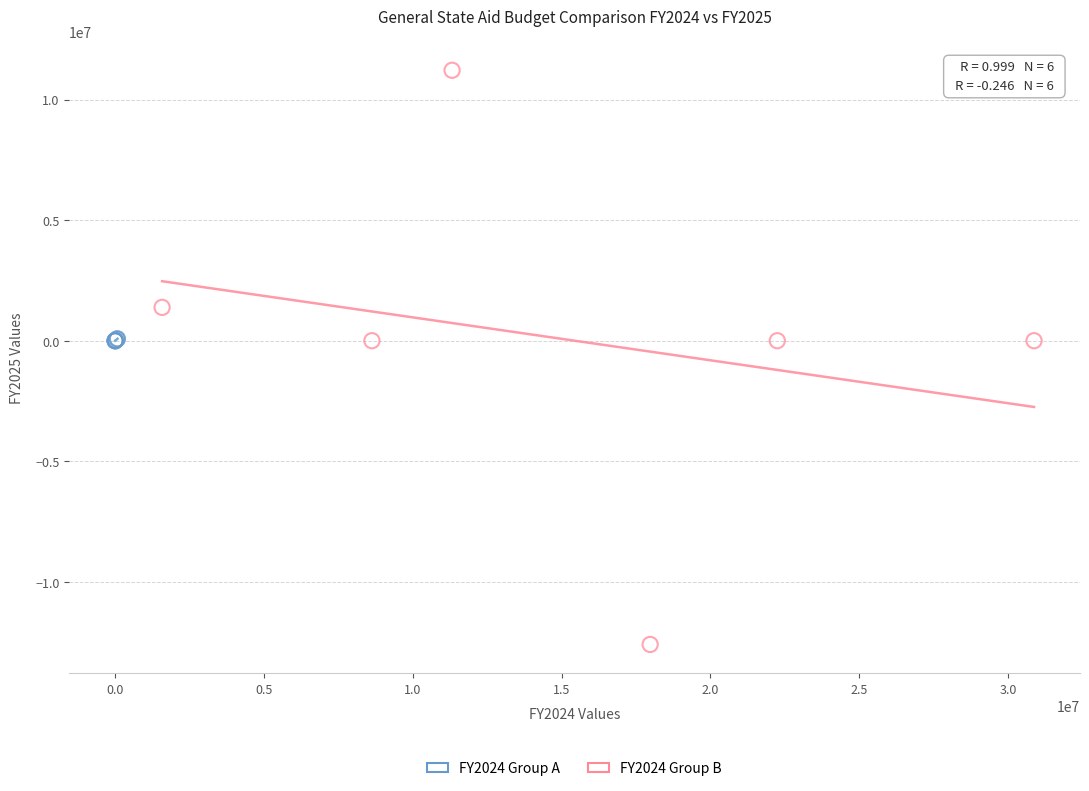

Which series contains the highest Y value?

FY2024 Group B